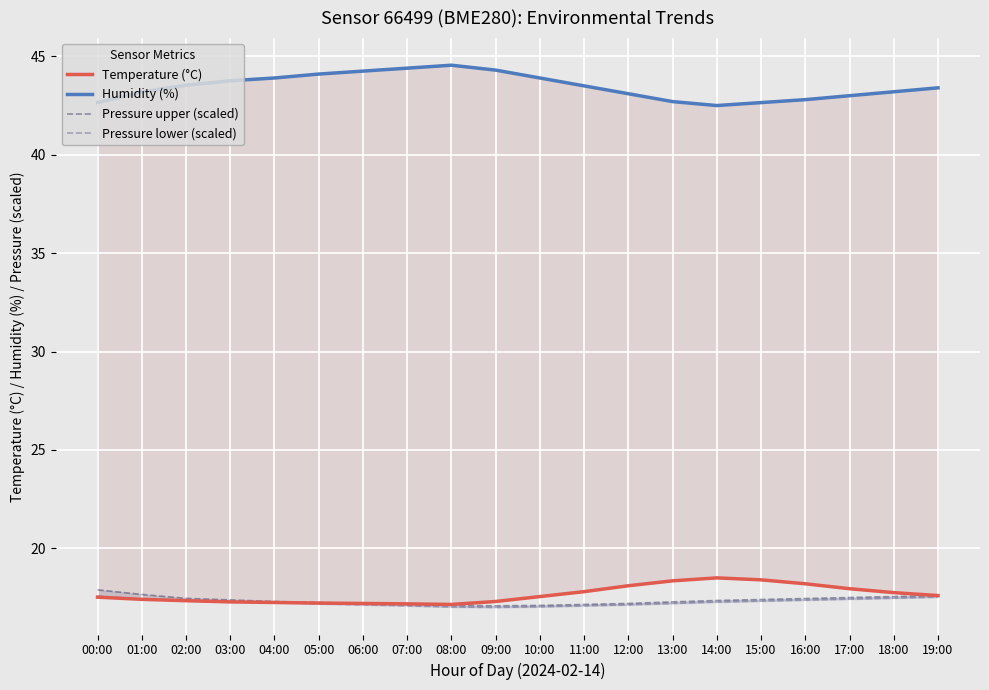

Reading left to right, what are all the values shown in this chart?

Temperature (°C): 00:00=17.5	01:00=17.4	02:00=17.3	03:00=17.3	04:00=17.2	05:00=17.2	06:00=17.2	07:00=17.2	08:00=17.1	09:00=17.3	10:00=17.6	11:00=17.8	12:00=18.1	13:00=18.4	14:00=18.5	15:00=18.4	16:00=18.2	17:00=17.9	18:00=17.8	19:00=17.6
Humidity (%): 00:00=42.6	01:00=43.2	02:00=43.5	03:00=43.8	04:00=43.9	05:00=44.1	06:00=44.2	07:00=44.4	08:00=44.5	09:00=44.3	10:00=43.9	11:00=43.5	12:00=43.1	13:00=42.7	14:00=42.5	15:00=42.6	16:00=42.8	17:00=43.0	18:00=43.2	19:00=43.4
Pressure upper (scaled): 00:00=17.9	01:00=17.7	02:00=17.5	03:00=17.4	04:00=17.3	05:00=17.2	06:00=17.2	07:00=17.1	08:00=17.1	09:00=17.1	10:00=17.1	11:00=17.1	12:00=17.2	13:00=17.3	14:00=17.4	15:00=17.4	16:00=17.4	17:00=17.5	18:00=17.6	19:00=17.6
Pressure lower (scaled): 00:00=17.6	01:00=17.4	02:00=17.4	03:00=17.3	04:00=17.2	05:00=17.2	06:00=17.1	07:00=17.1	08:00=17.0	09:00=17.0	10:00=17.0	11:00=17.1	12:00=17.1	13:00=17.2	14:00=17.3	15:00=17.3	16:00=17.4	17:00=17.4	18:00=17.5	19:00=17.5